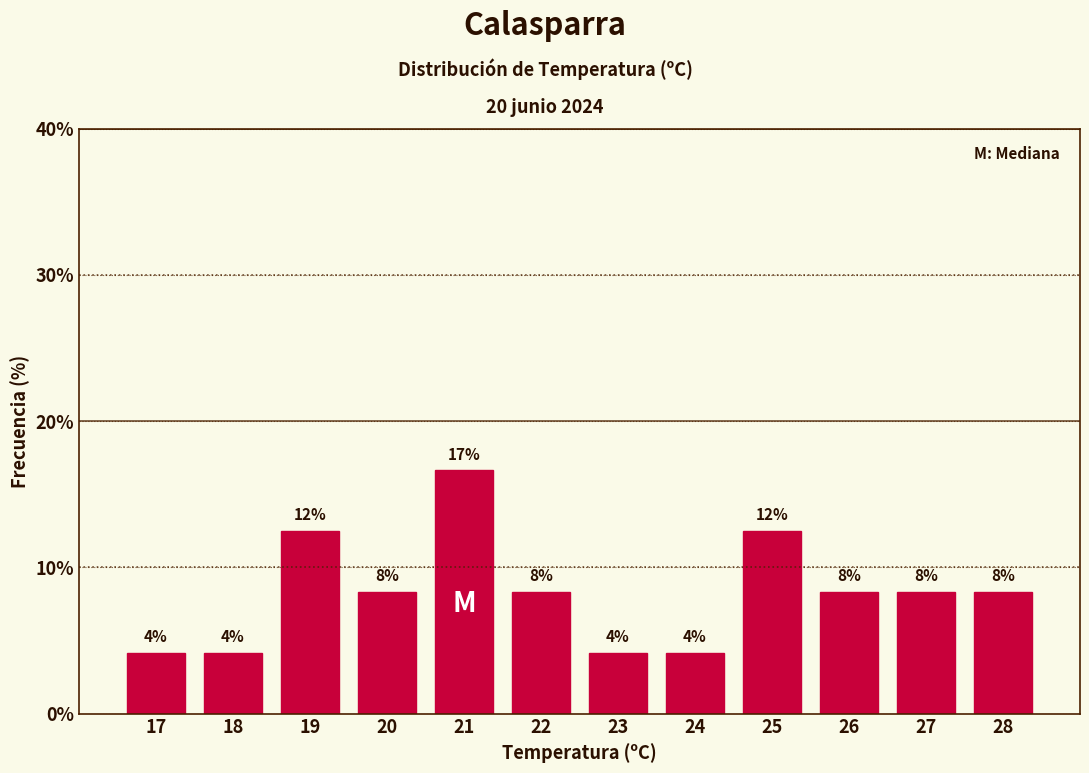

How many bars are there in total?

12